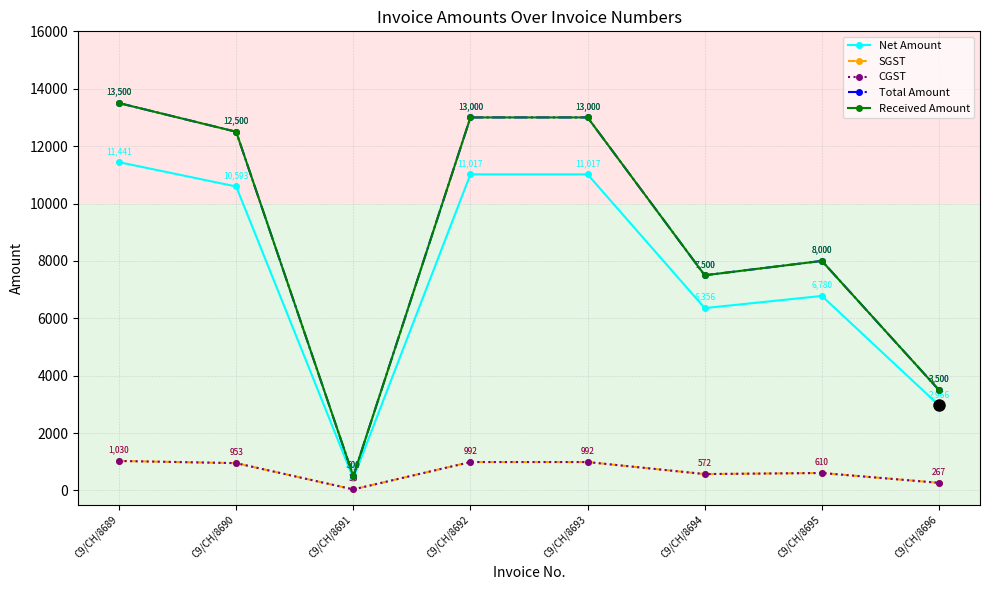

What is the average value of the CGST series?

681.7